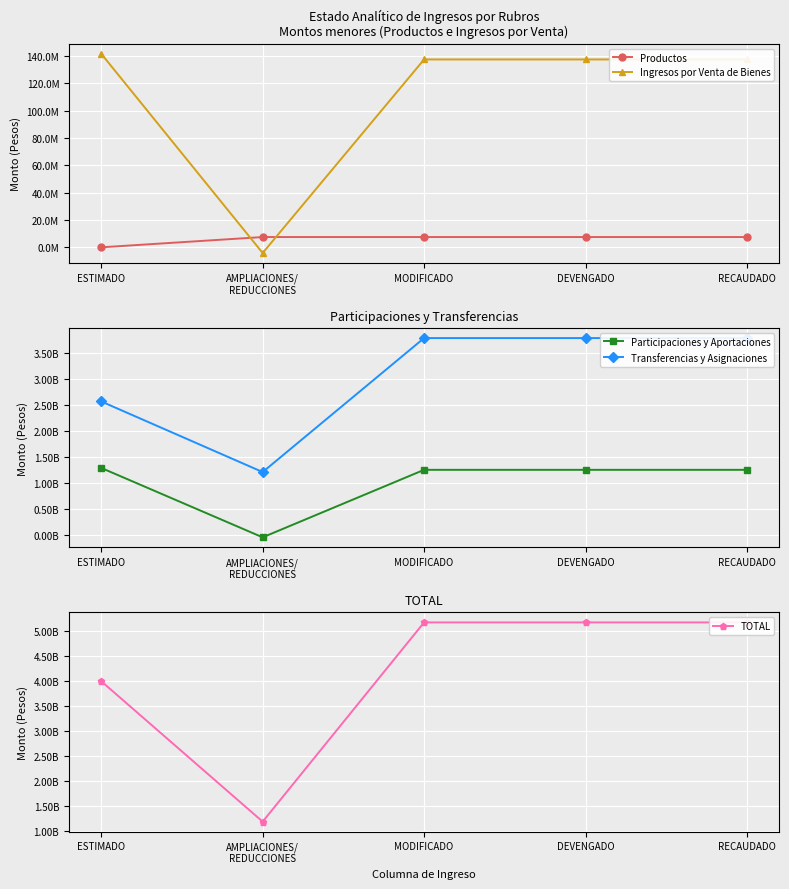

The value of TOTAL at DEVENGADO is 2463329408. True or false?

False